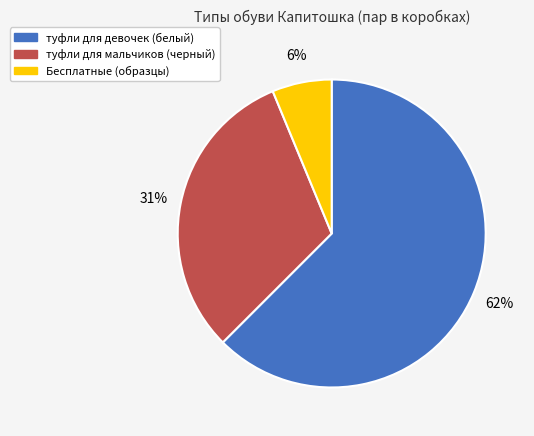

To the nearest percent, what is the average slice percentage?

33%